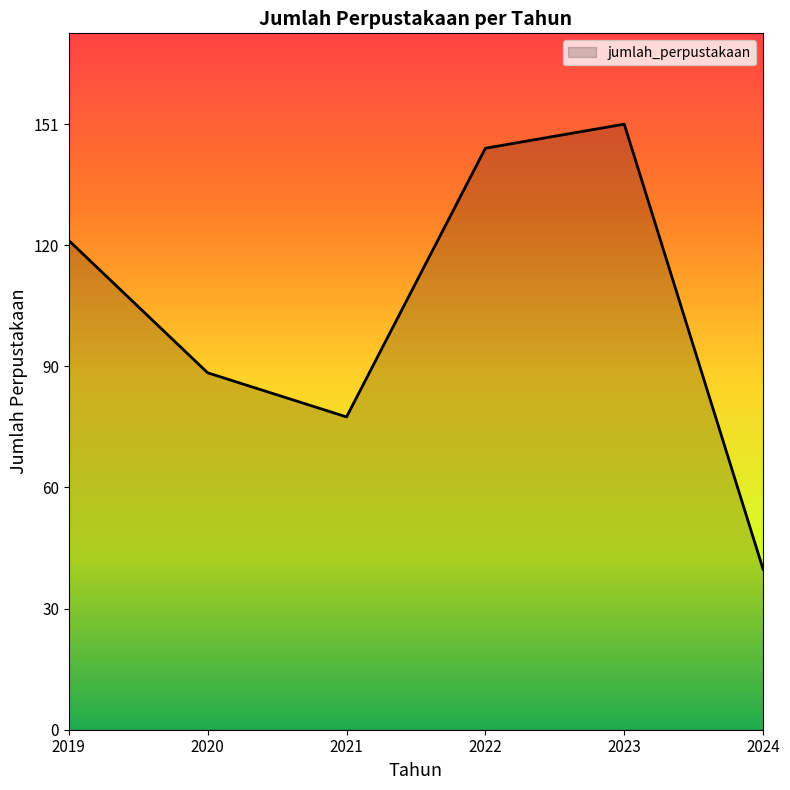

Reading right to left, list all the values displayed in this chart.

40	151	145	78	89	122